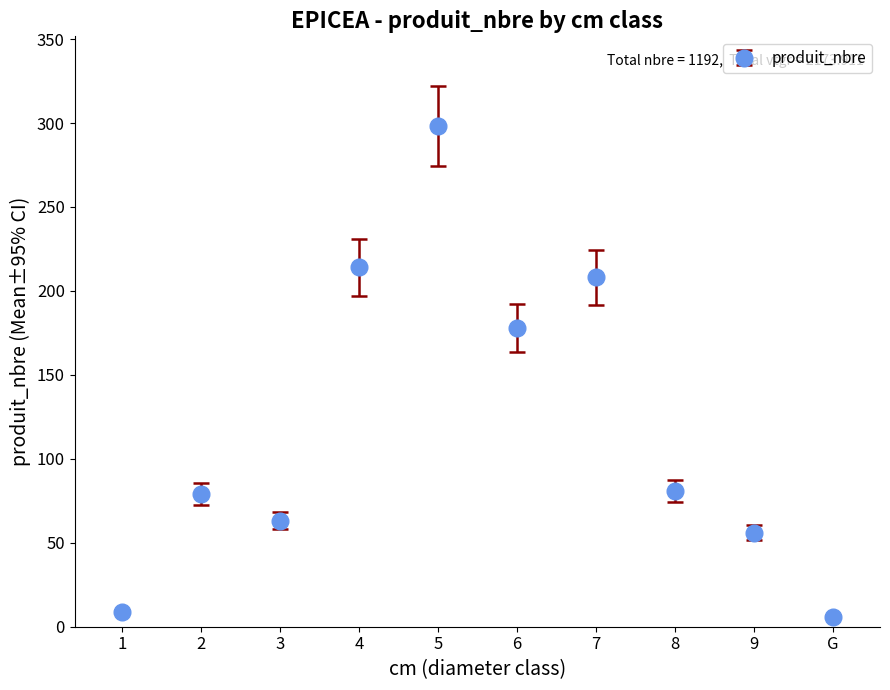

How many lines are shown in the chart?

1